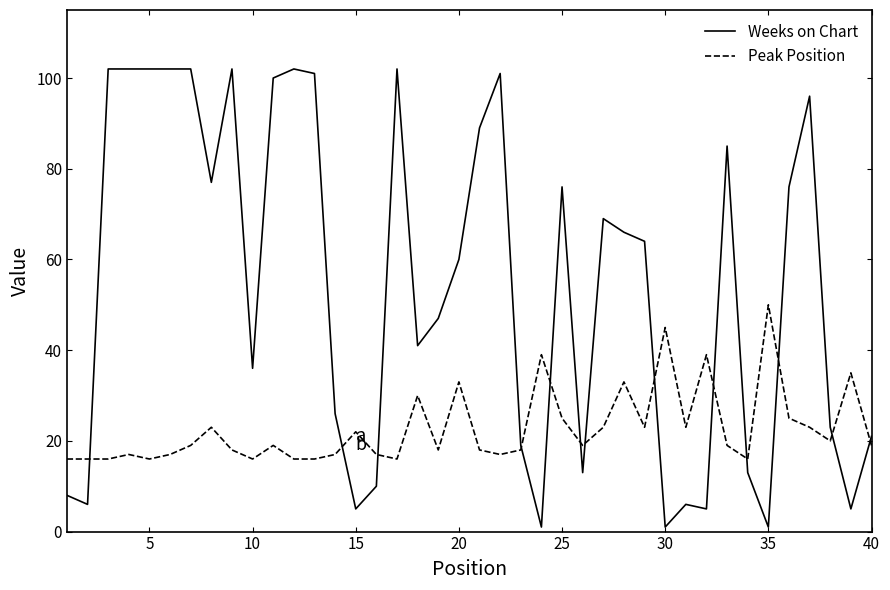

How many lines are shown in the chart?

2